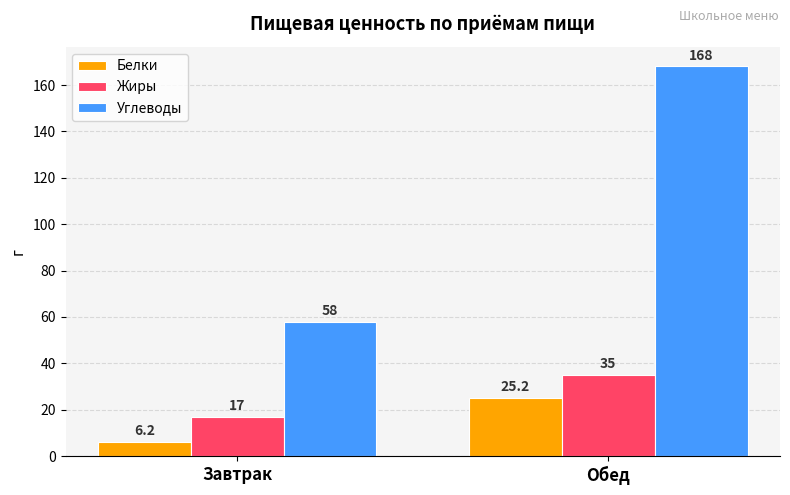

Which series has the widest spread of values?

Углеводы